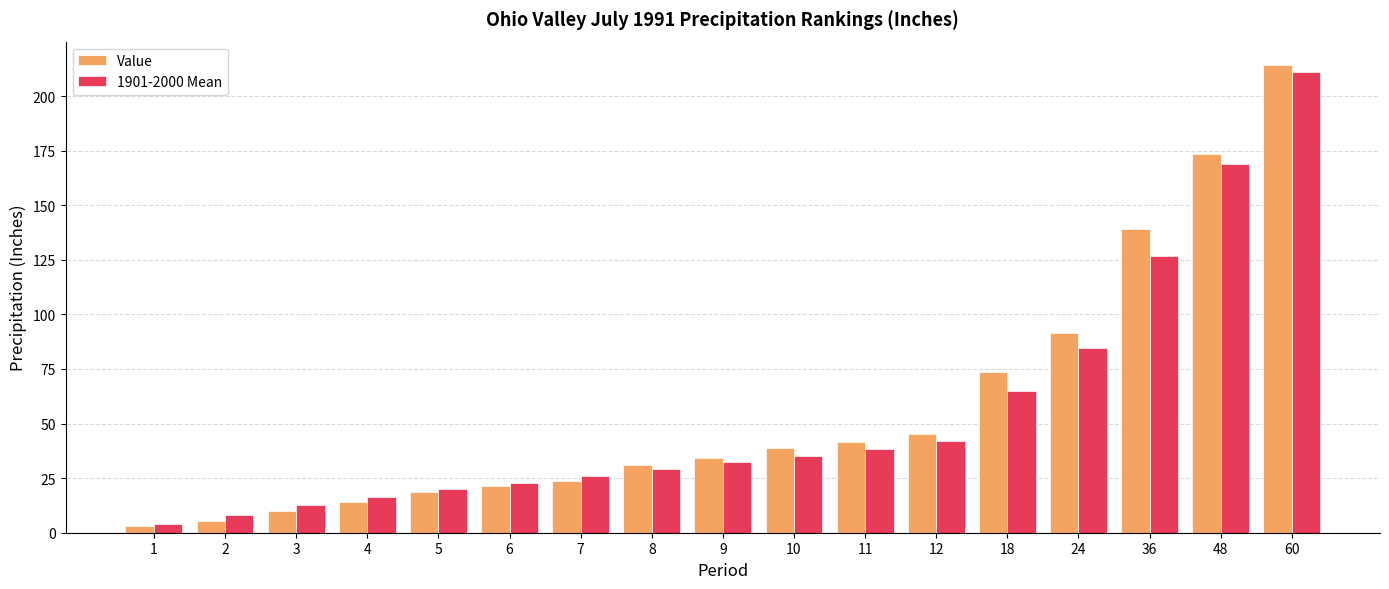

At which category does the chart reach its minimum across all series?

1